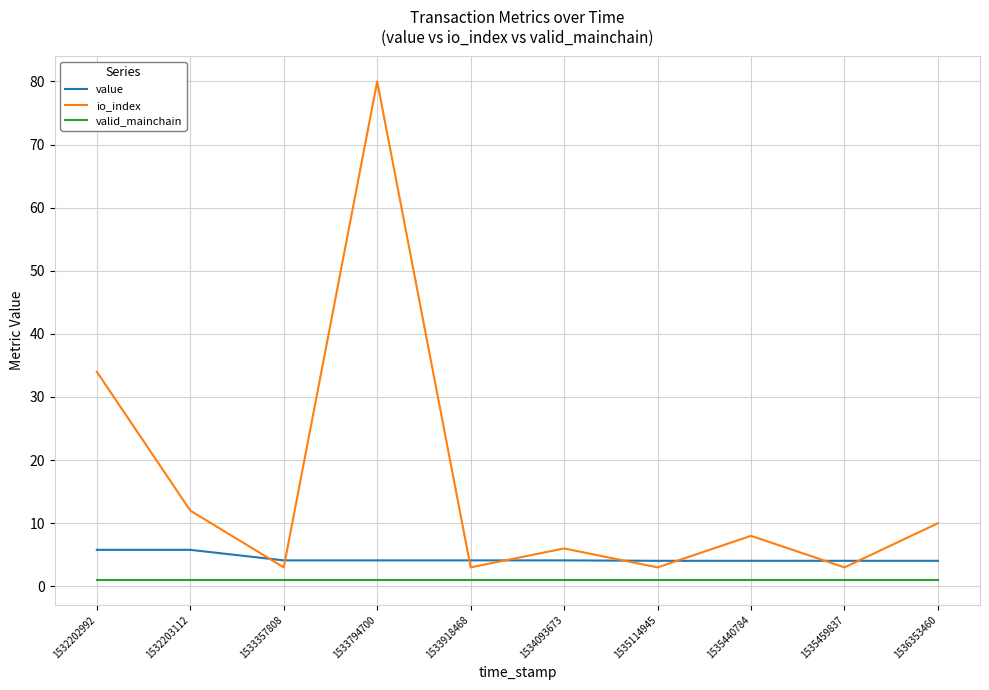

What is the smallest value displayed?

1.0